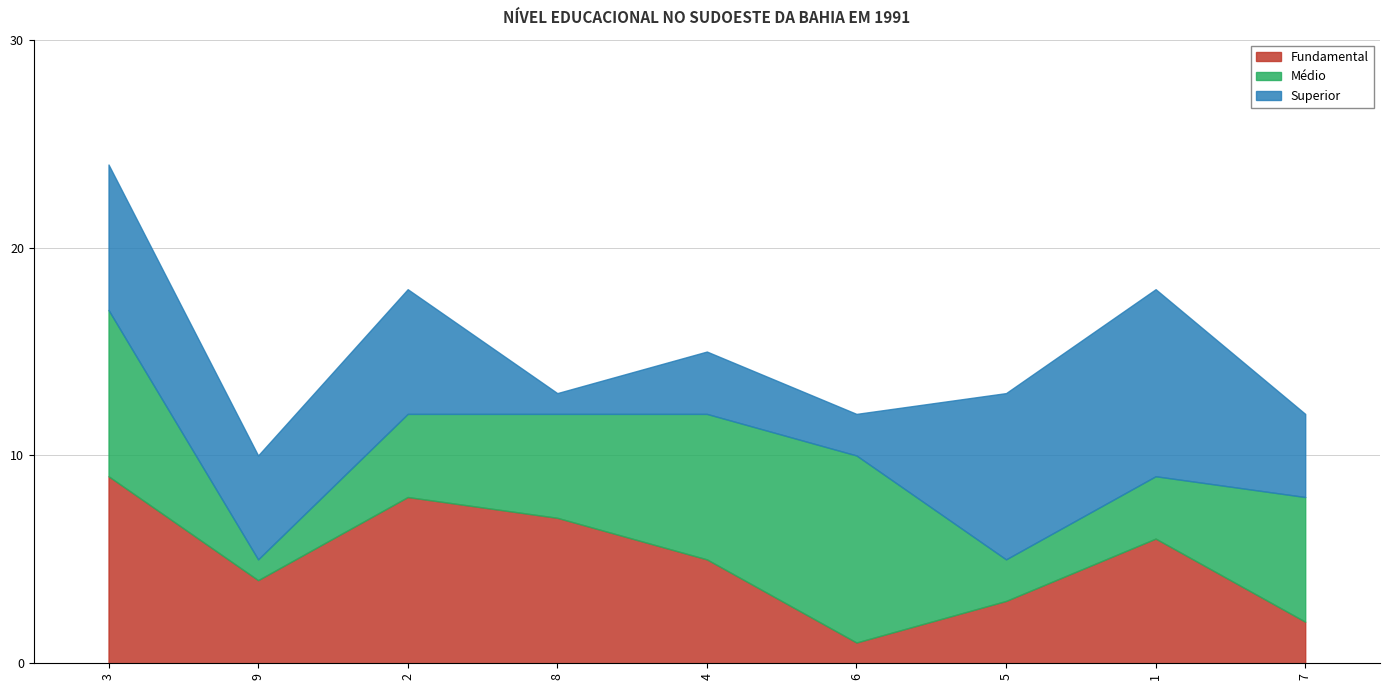

At which category is the sum across all series the highest?

3